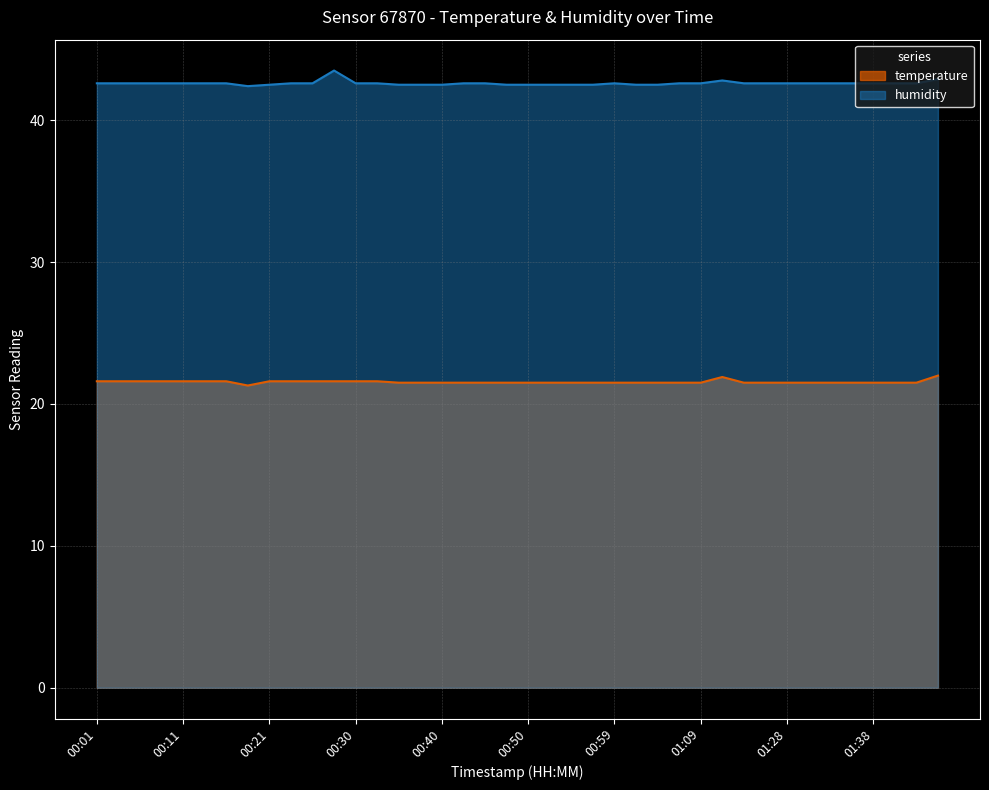

True or false: temperature and humidity cross at least once.

False